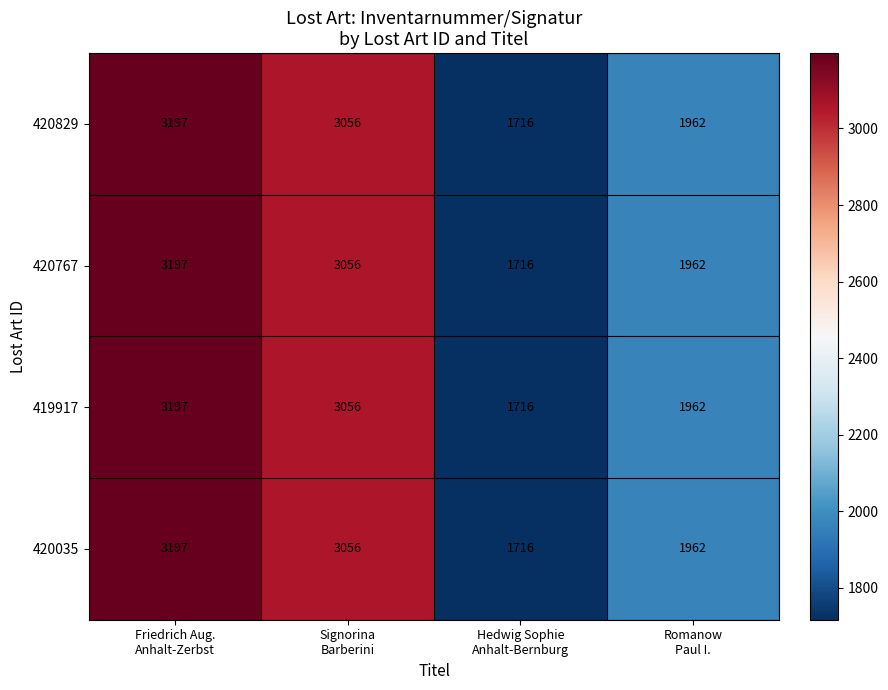

Count the number of categories in the chart.

4